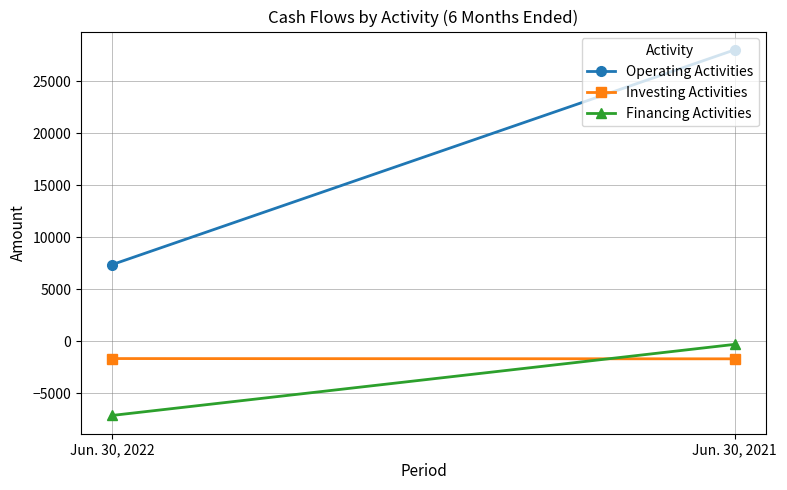

What is the maximum value shown in the chart?

28045